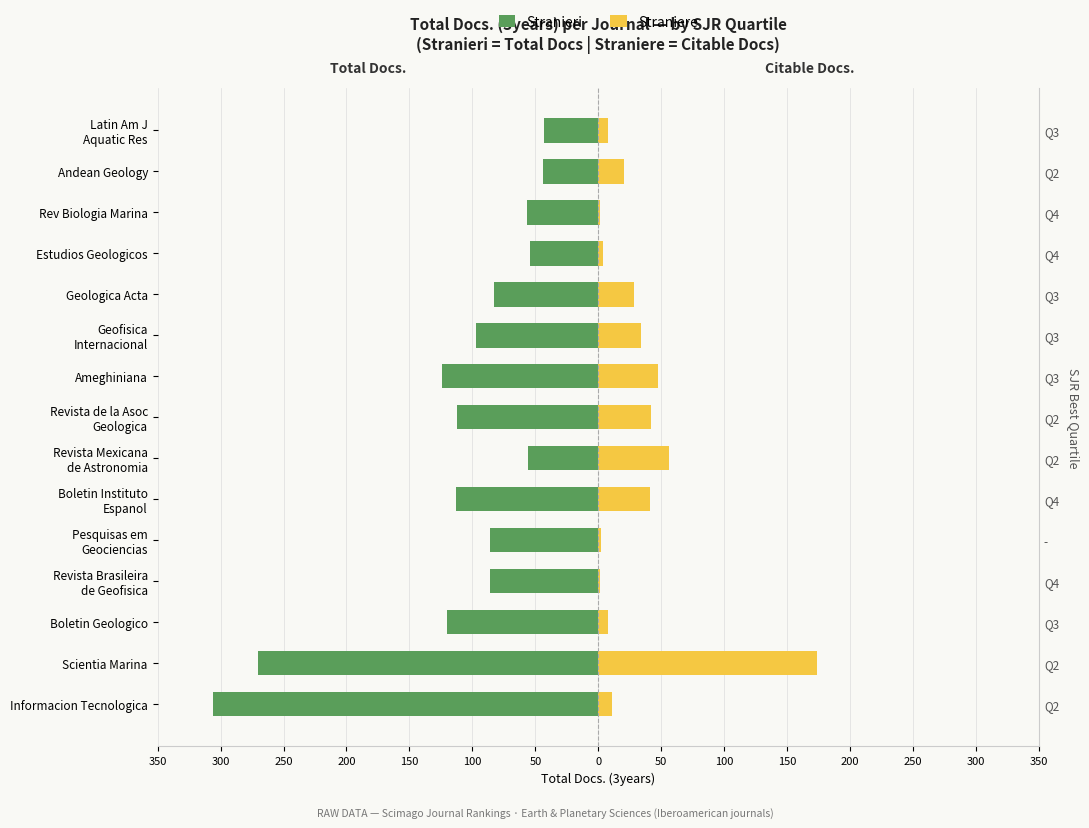

Count the number of categories in the chart.

15